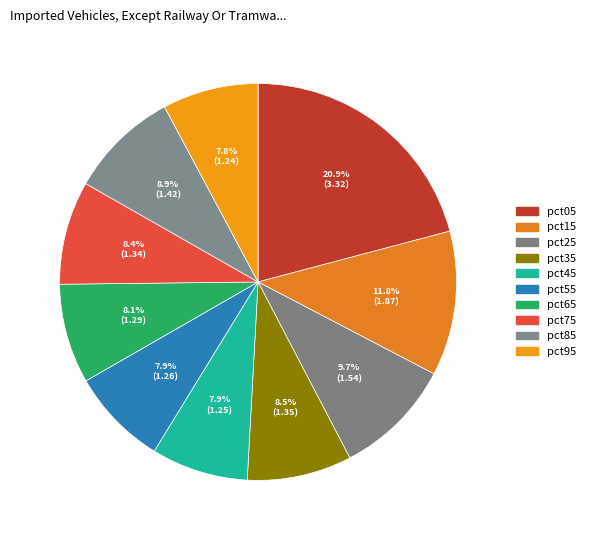

Rank the categories by value from lowest to highest.

pct95, pct45, pct55, pct65, pct75, pct35, pct85, pct25, pct15, pct05